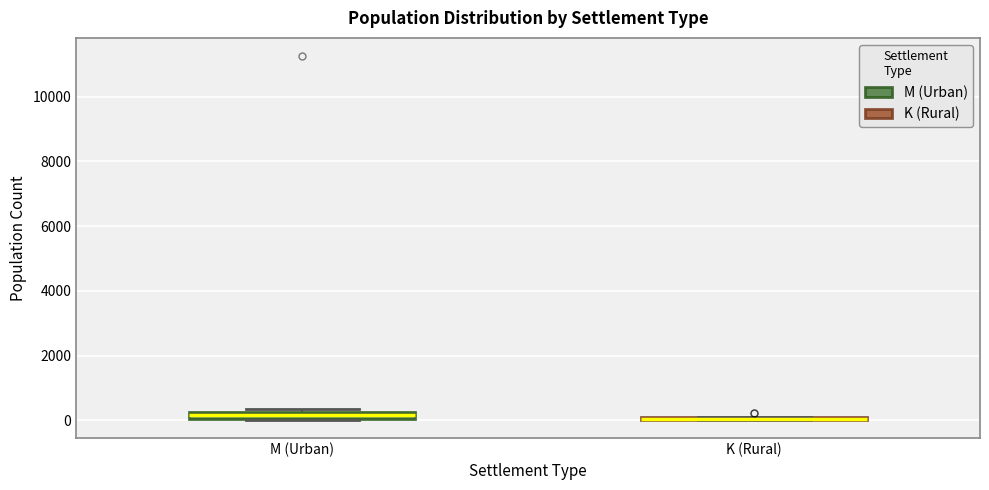

Where is the lower edge of the box for M (Urban) on the y-axis? The values are not printed on the chart, so give them approximately, as read against the axis.

0